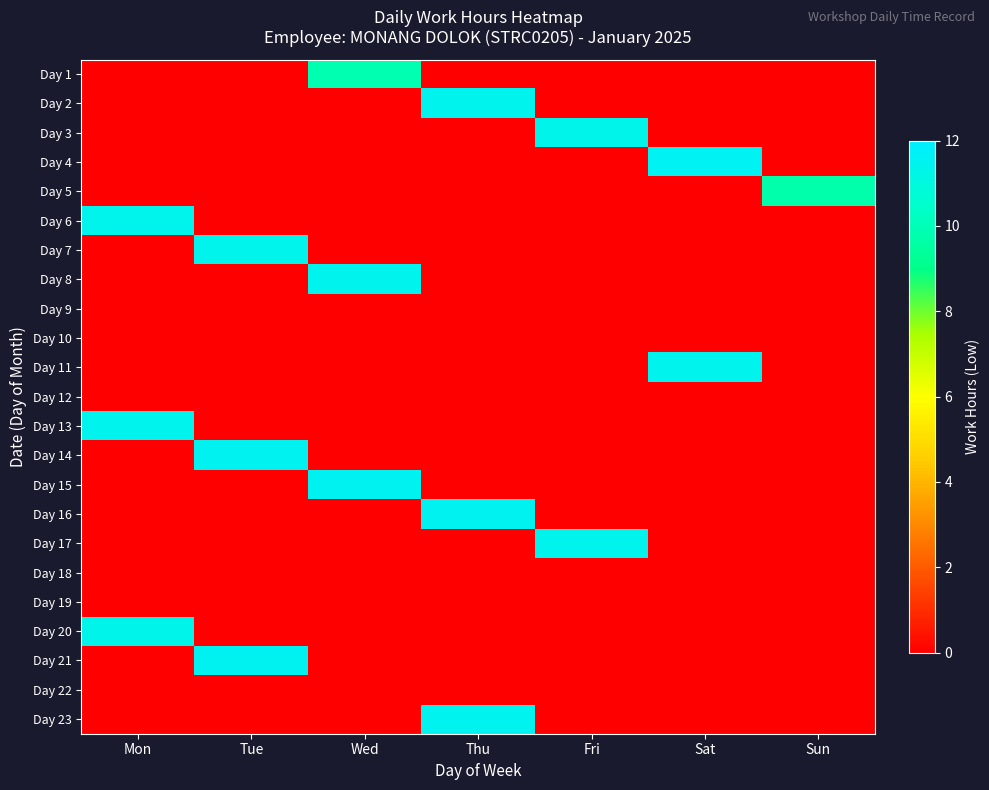

Count the number of categories in the chart.

7